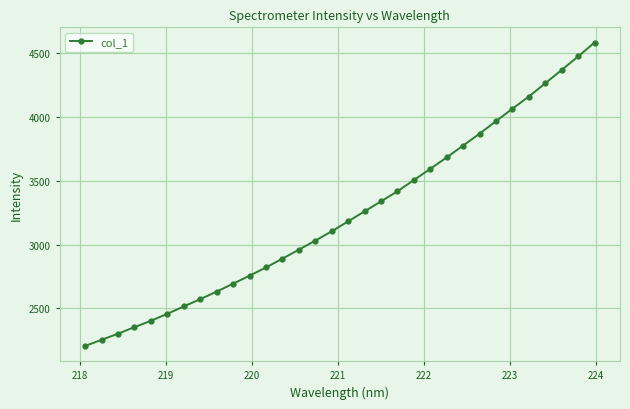

What is the minimum value shown in the chart?

2206.7